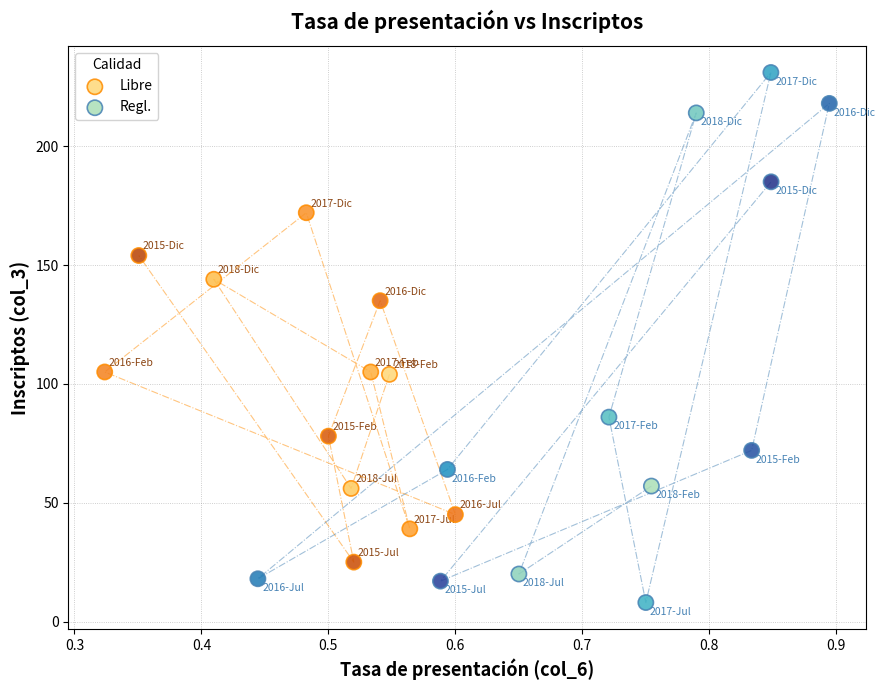

Which series contains the lowest Y value?

Regl.